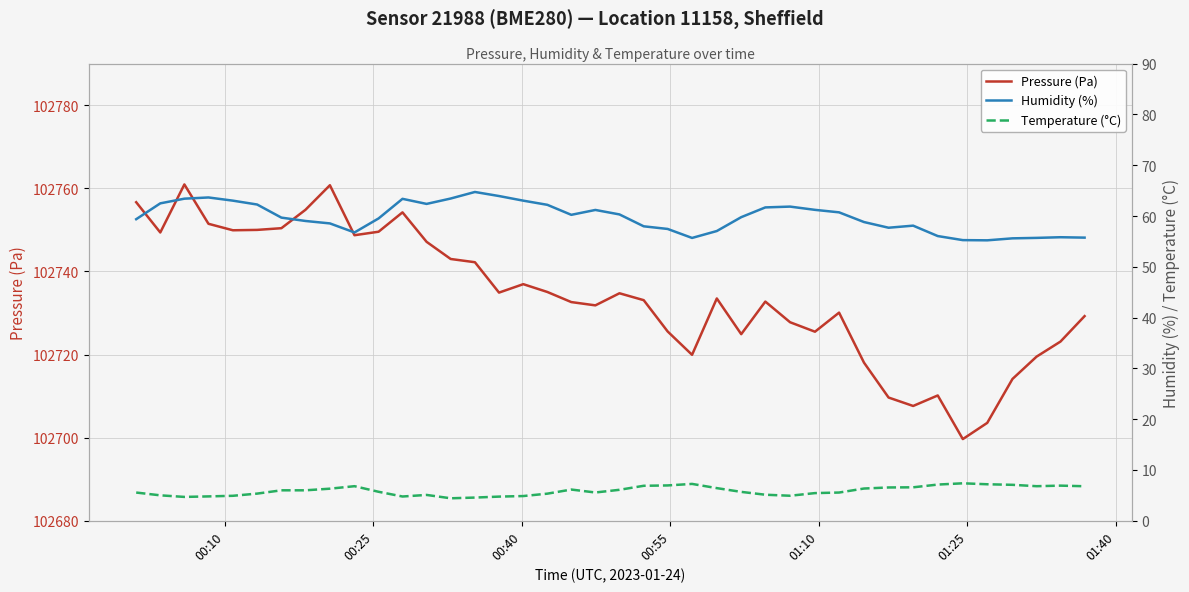

True or false: Temperature (°C) has a value of 4.9 at 33.

False